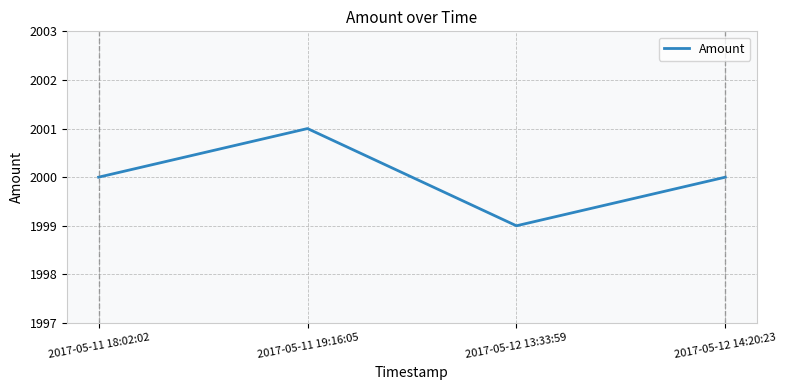

Where is the first local maximum?

2017-05-11 19:16:05